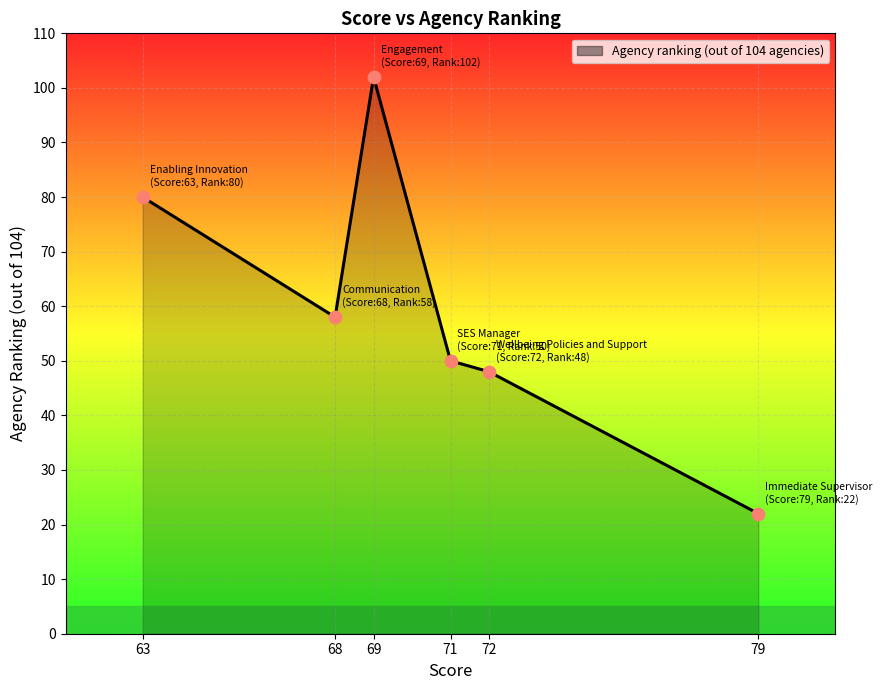

Approximately how many times larger is the value at 72 compared to 69?

0.5